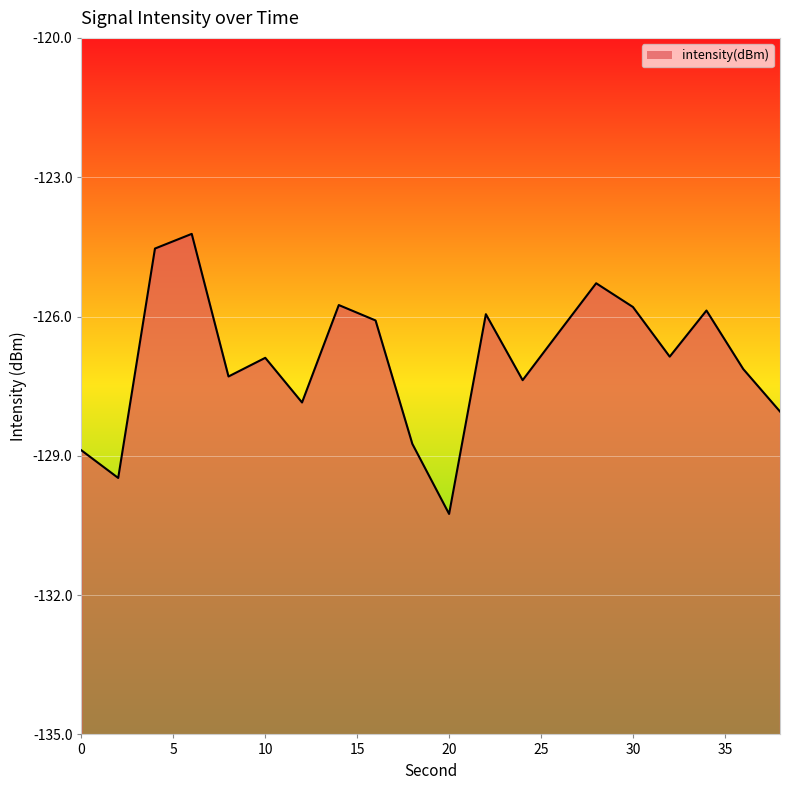

What is the smallest value displayed?

-130.3